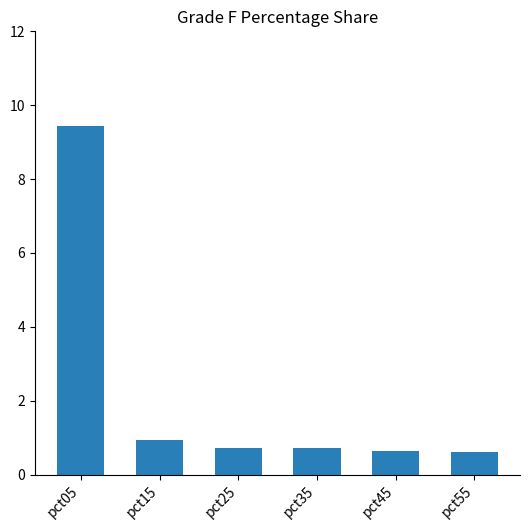

What is the greatest value displayed?

9.4